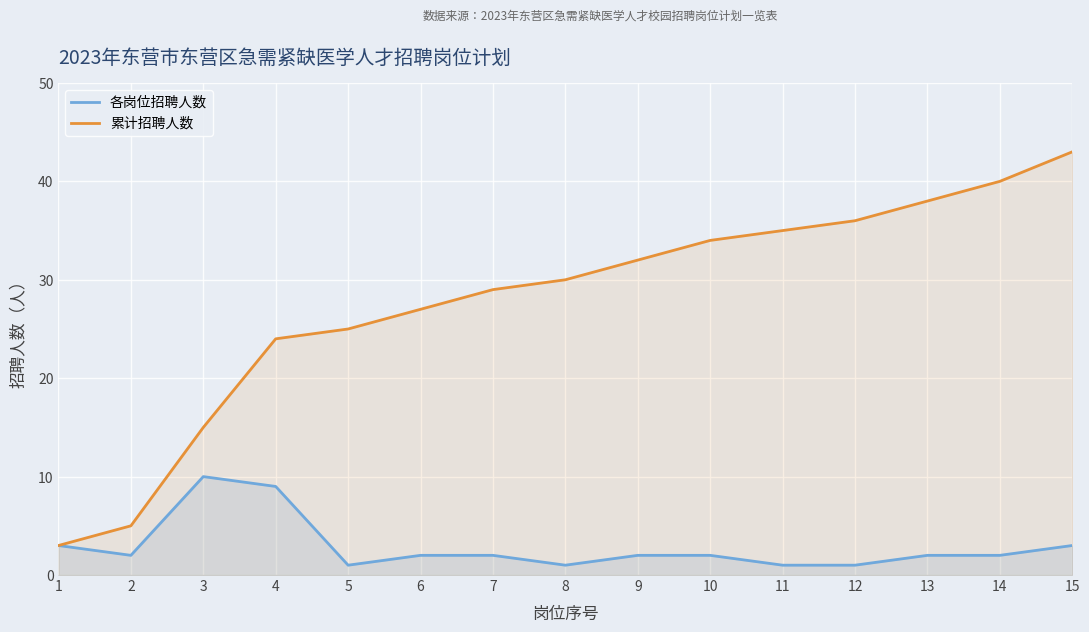

How many data points in 累计招聘人数 are above 30?

7